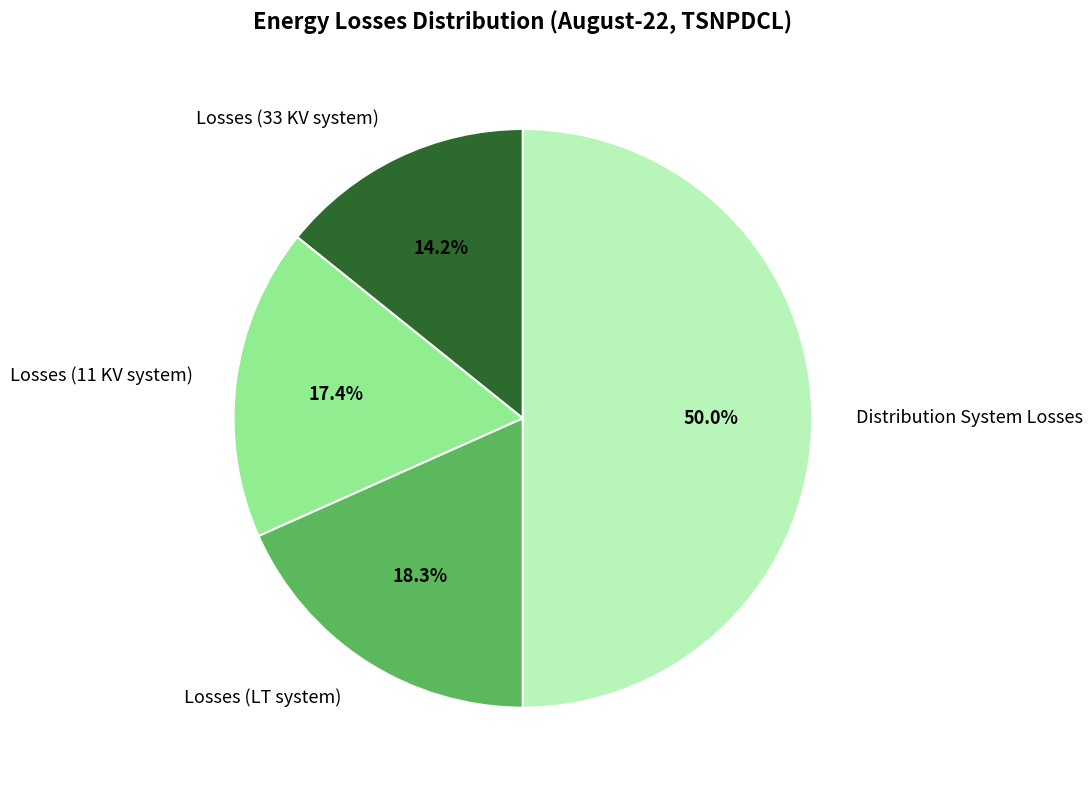

Between Losses (LT system) and Losses (33 KV system), which is larger?

Losses (LT system)